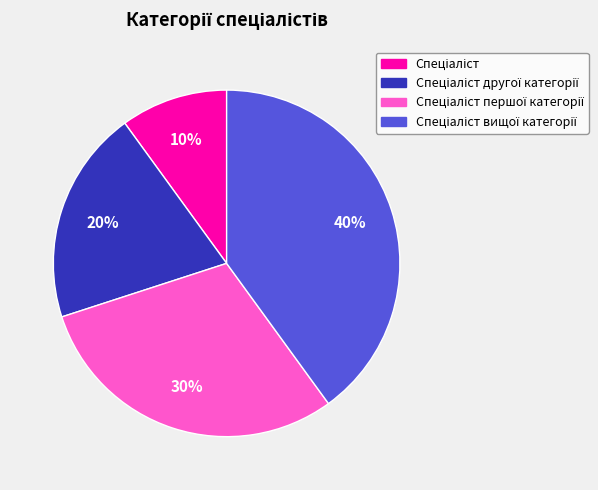

To the nearest percent, what is the difference between the largest and smallest slice percentages?

30%